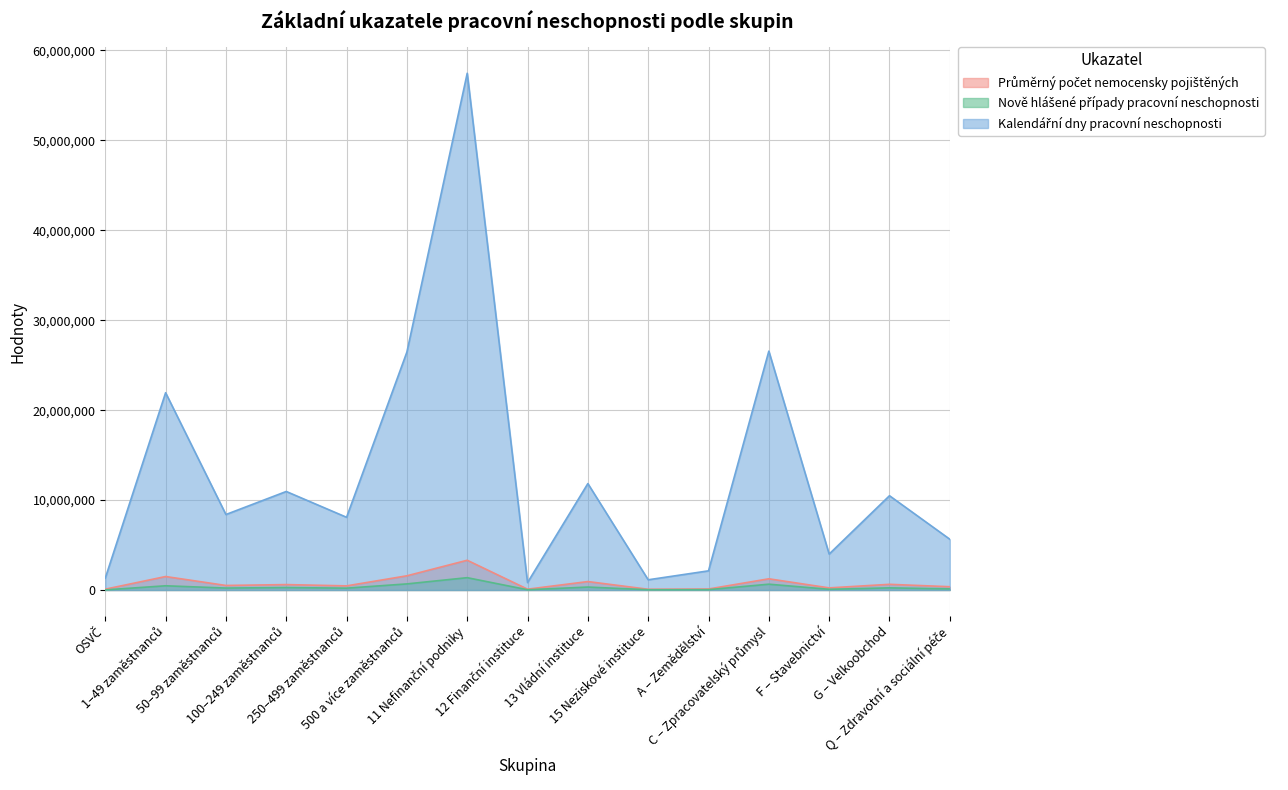

Reading left to right, transcribe all the data shown in this chart.

Průměrný počet nemocensky pojištěných: OSVČ=91278.3	1–49 zaměstnanců=1497852.1	50–99 zaměstnanců=504472.2	100–249 zaměstnanců=601508.6	250–499 zaměstnanců=458809.8	500 a více zaměstnanců=1578816.2	11 Nefinanční podniky=3307759.0	12 Finanční instituce=90991.6	13 Vládní instituce=938242.3	15 Neziskové instituce=81133.9	A – Zemědělství=110799.9	C – Zpracovatelský průmysl=1245026.1	F – Stavebnictví=234285.0	G – Velkoobchod=630752.1	Q – Zdravotní a sociální péče=364313.9
Nově hlášené případy pracovní neschopnosti: OSVČ=12842.0	1–49 zaměstnanců=468079.0	50–99 zaměstnanců=215980.0	100–249 zaměstnanců=270628.0	250–499 zaměstnanců=203609.0	500 a více zaměstnanců=678317.0	11 Nefinanční podniky=1370077.0	12 Finanční instituce=27060.0	13 Vládní instituce=326290.0	15 Neziskové instituce=27914.0	A – Zemědělství=38103.0	C – Zpracovatelský průmysl=645008.0	F – Stavebnictví=76614.0	G – Velkoobchod=237206.0	Q – Zdravotní a sociální péče=122789.0
Kalendářní dny pracovní neschopnosti: OSVČ=1322969.0	1–49 zaměstnanců=21937795.0	50–99 zaměstnanců=8392881.0	100–249 zaměstnanců=10955641.0	250–499 zaměstnanců=8085550.0	500 a více zaměstnanců=26462819.0	11 Nefinanční podniky=57465215.0	12 Finanční instituce=826187.0	13 Vládní instituce=11834808.0	15 Neziskové instituce=1135460.0	A – Zemědělství=2130876.0	C – Zpracovatelský průmysl=26563914.0	F – Stavebnictví=3994773.0	G – Velkoobchod=10483861.0	Q – Zdravotní a sociální péče=5645698.0